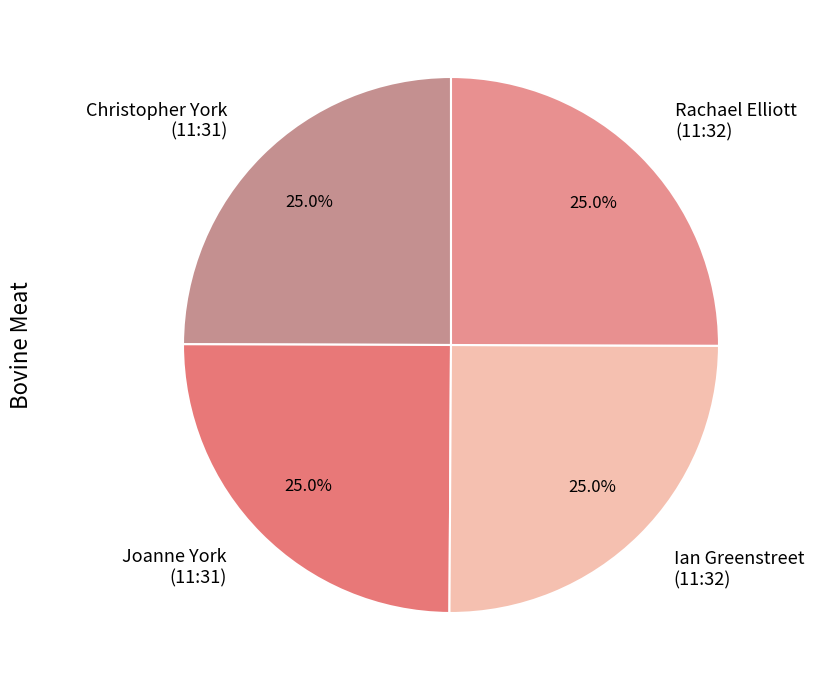

Approximately how many times larger is the value at Christopher York (11:31) compared to Joanne York (11:31)?

1.0